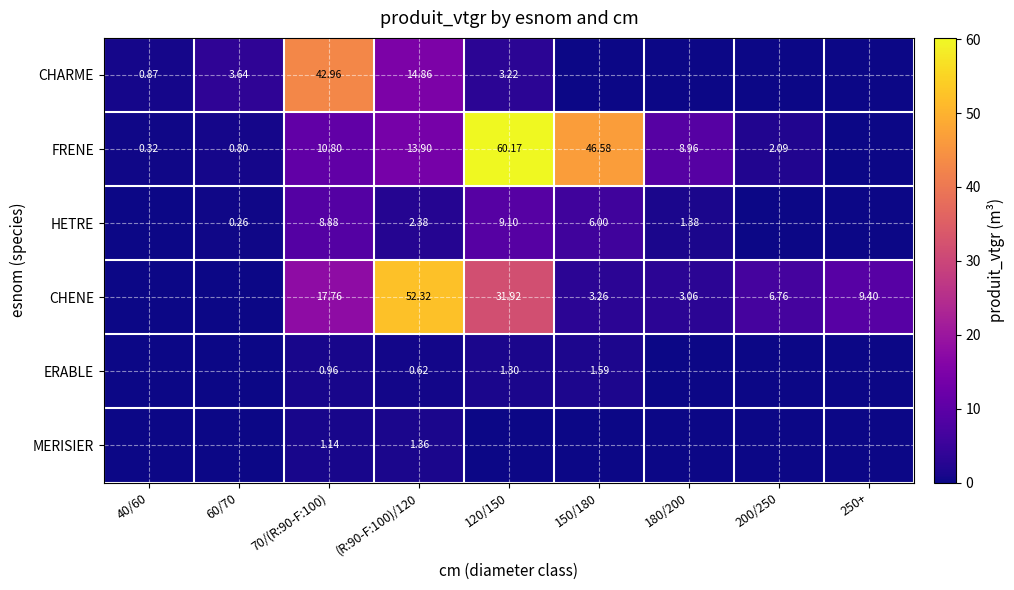

Is the value of FRENE at 60/70 greater than the value of CHENE at 200/250?

No